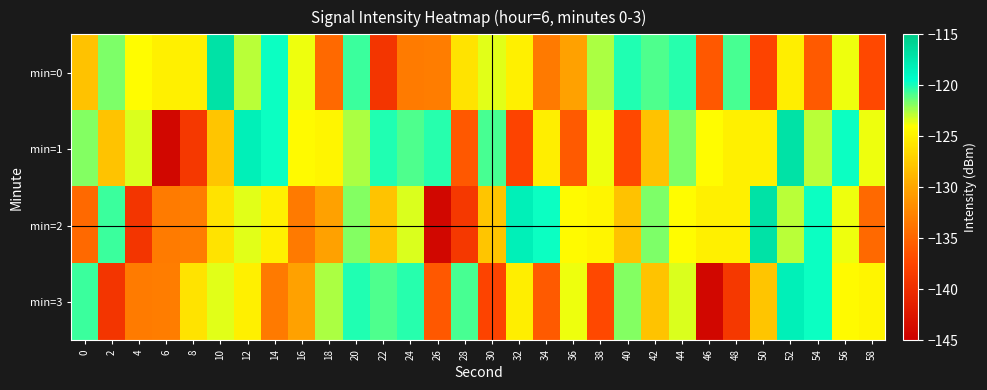

Between 34 and 24, which is larger?

24